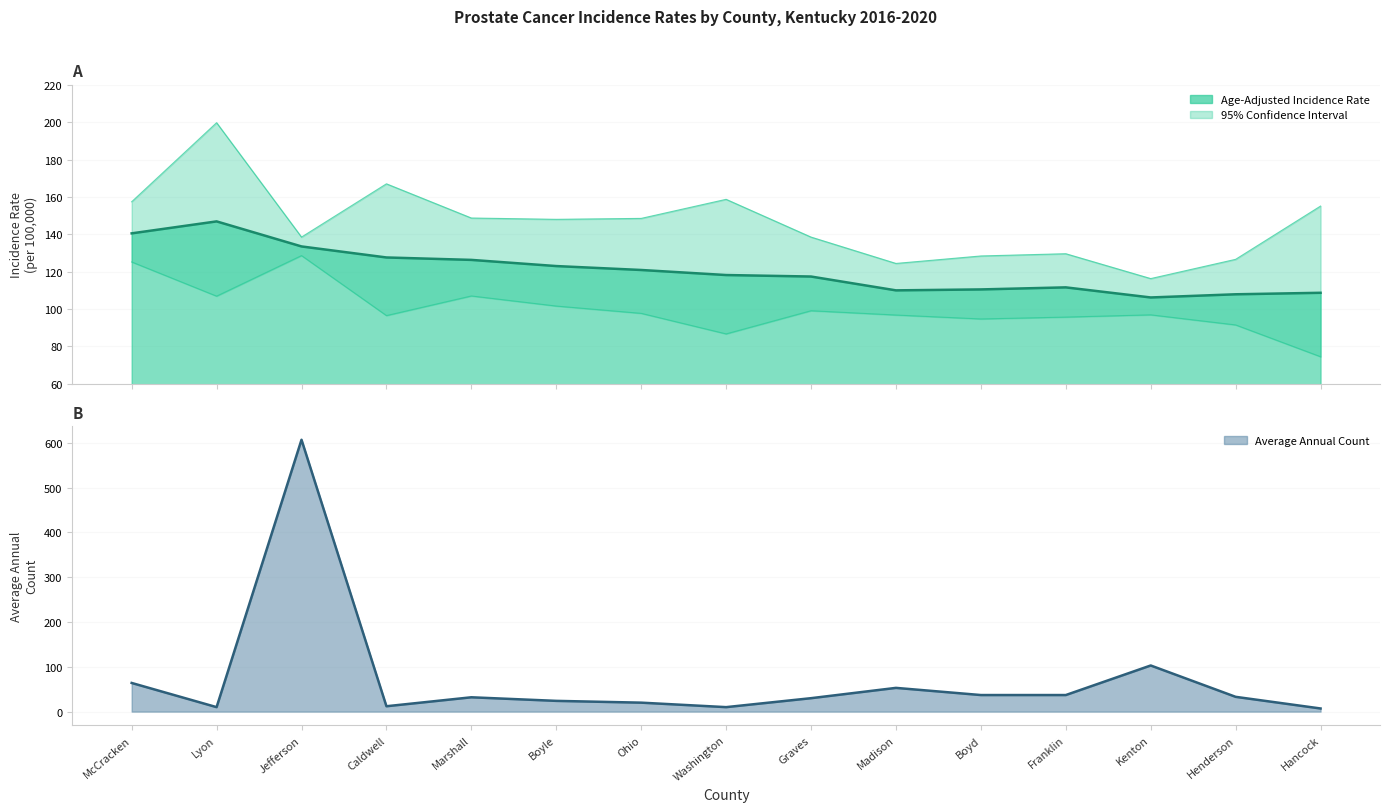

At which category is the sum across all series the highest?

Jefferson